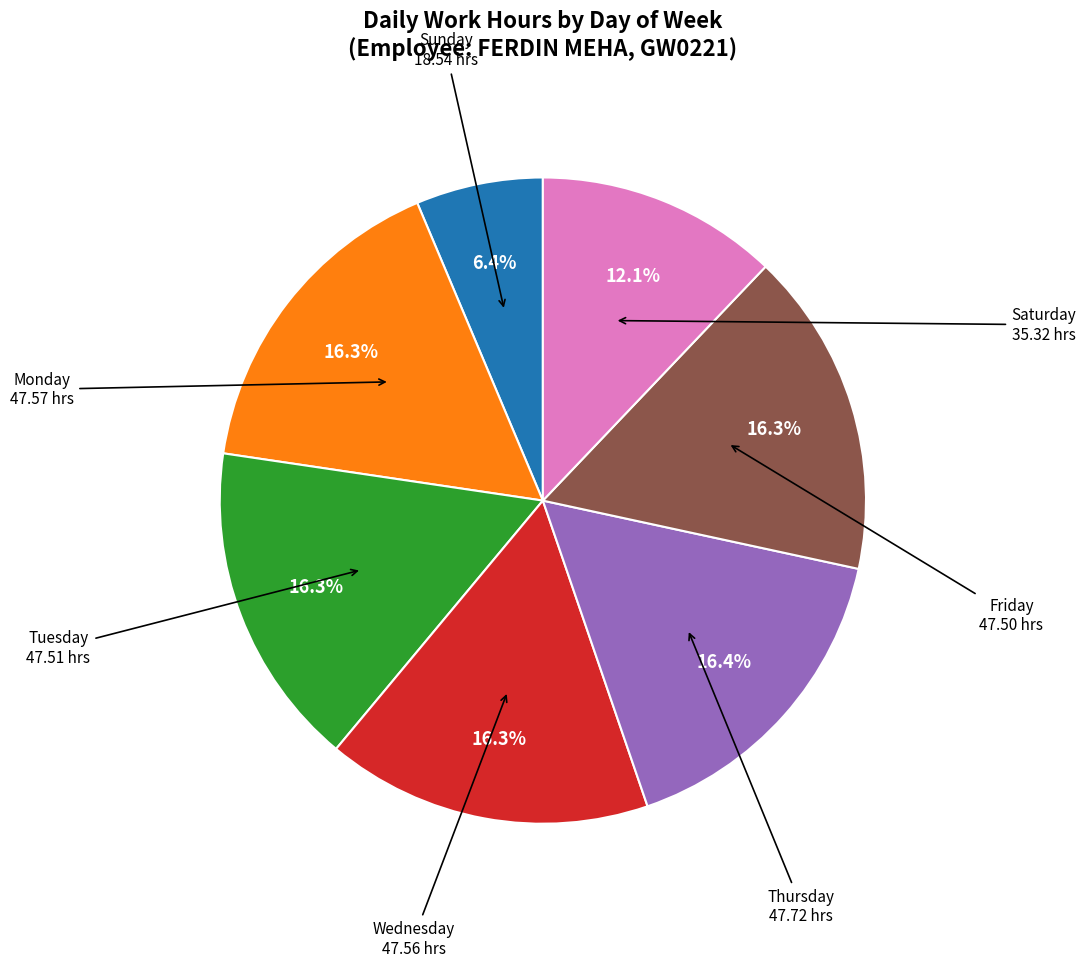

Approximately how many times larger is the value at Tuesday compared to Friday?

1.0